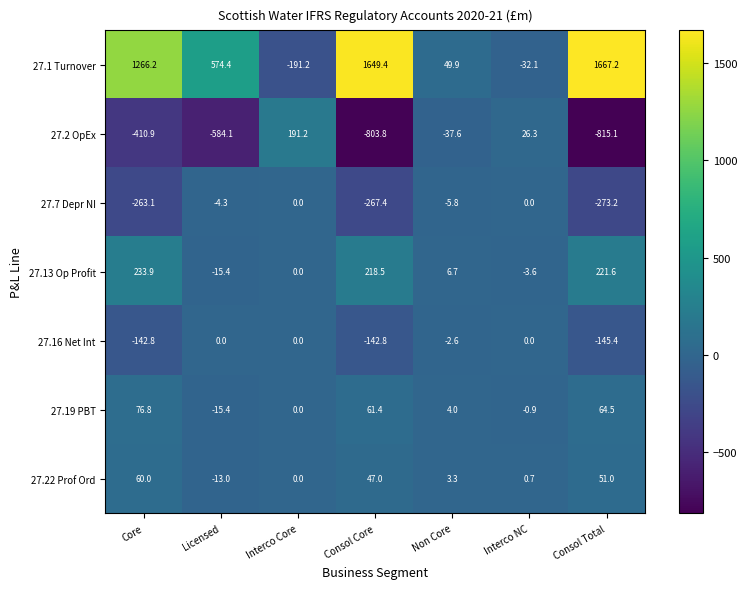

What is the total value across all series at Consol Total?

770.6